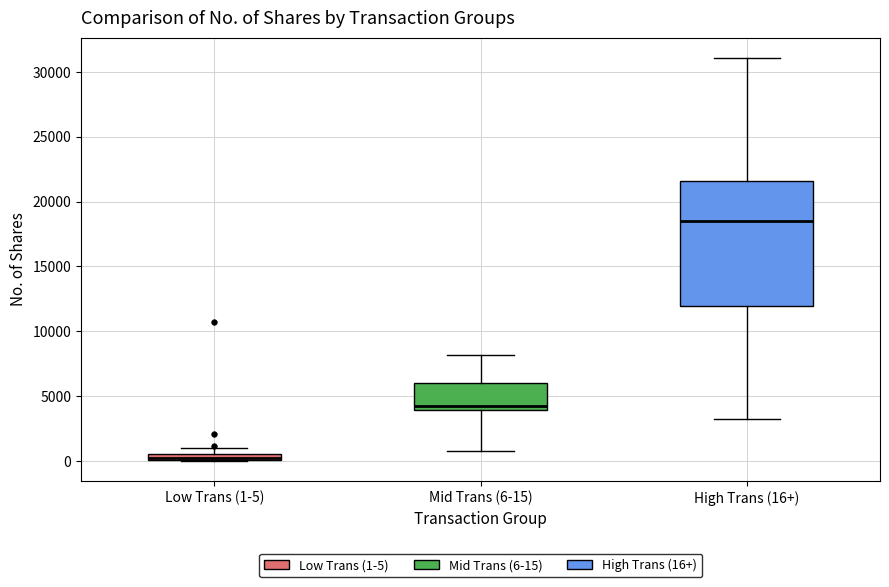

Comparing the boxes themselves (not the whiskers), which one is the tallest?

High Trans (16+)